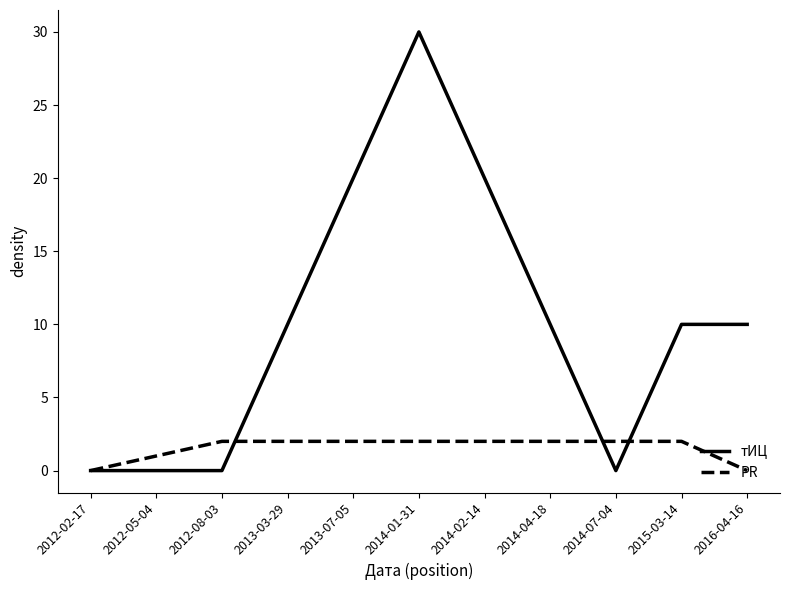

What is the difference between the maximum and minimum values in the тИЦ series?

30